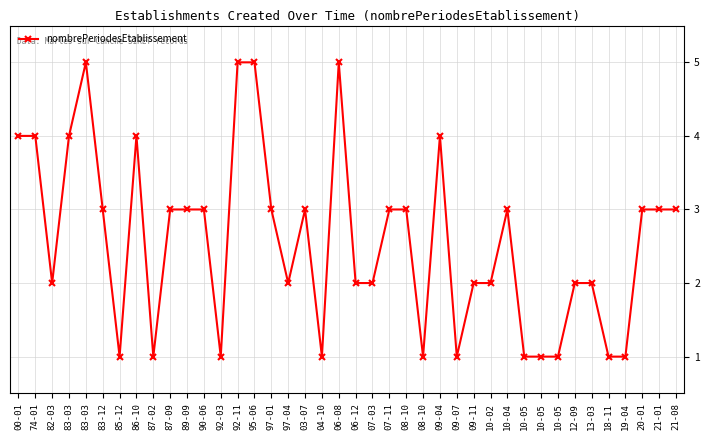

What is the difference between the maximum and minimum values?

4